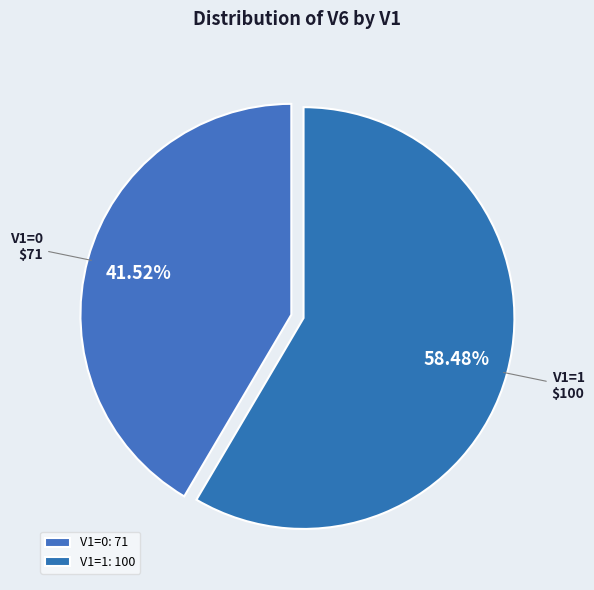

Is the sum of V1=1 and V1=0 greater than half?

Yes